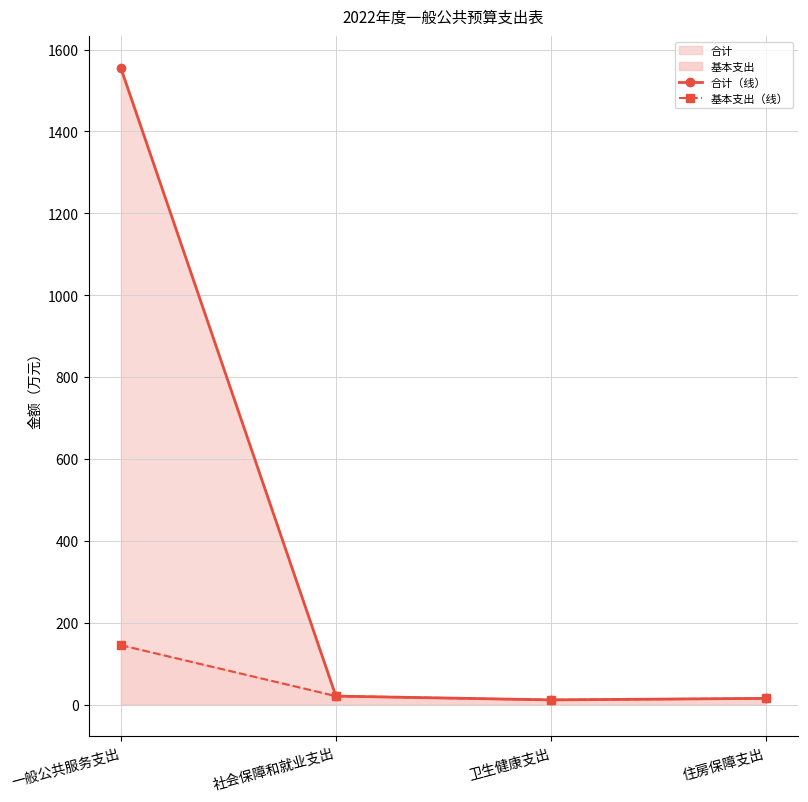

Rank the categories by 基本支出（线） value from lowest to highest.

卫生健康支出, 住房保障支出, 社会保障和就业支出, 一般公共服务支出